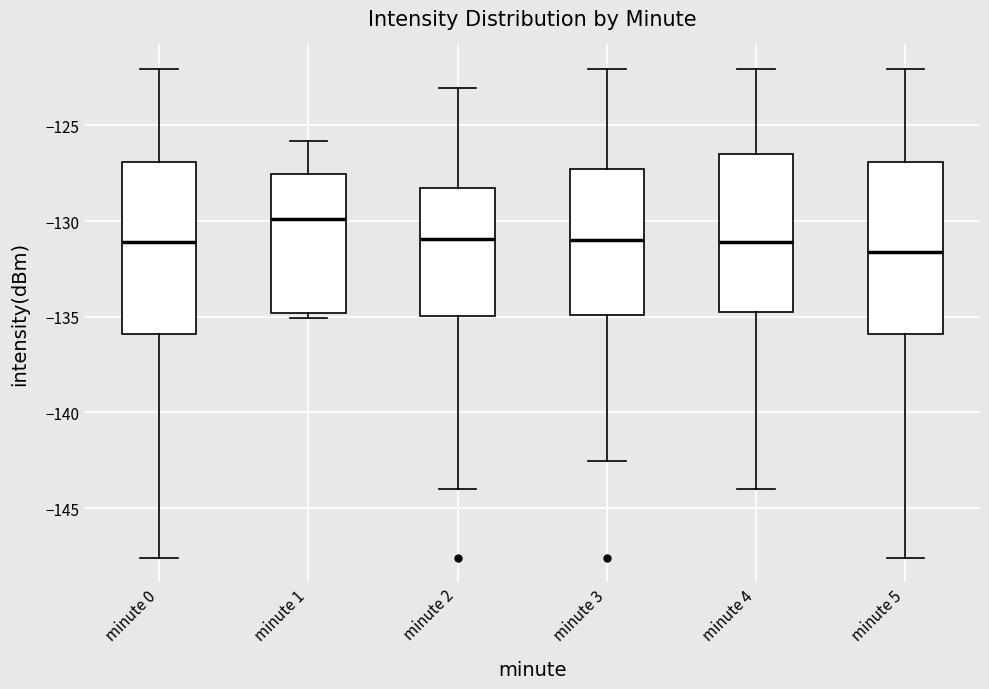

Reading left to right, read every box against the y-axis: the position of its median line, the range the box covers, and the ends of its whiskers. The values are not printed on the chart, so give them approximately, as read against the axis.

minute 0: median -131.0, box -136.0 to -127.0, whiskers -147.5 to -122.0
minute 1: median -130.0, box -135.0 to -127.5, whiskers -135.0 (just below the box's lower edge) to -126.0
minute 2: median -131.0, box -135.0 to -128.5, whiskers -144.0 to -123.0
minute 3: median -131.0, box -135.0 to -127.5, whiskers -142.5 to -122.0
minute 4: median -131.0, box -134.5 to -126.5, whiskers -144.0 to -122.0
minute 5: median -131.5, box -136.0 to -127.0, whiskers -147.5 to -122.0